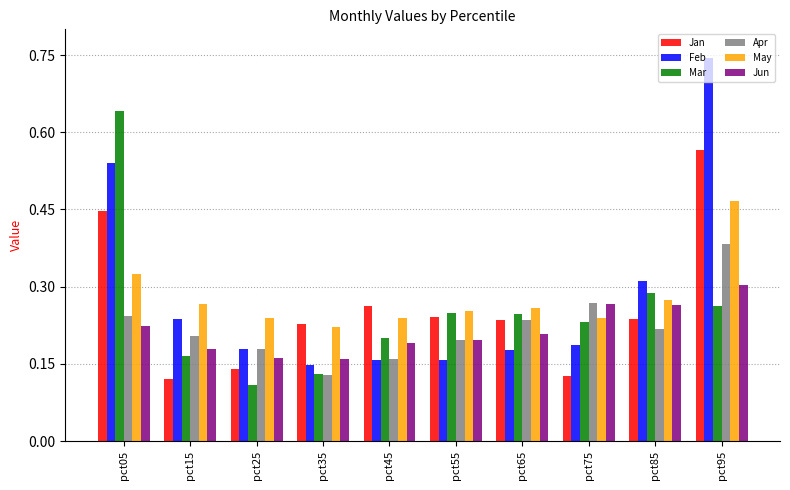

At how many categories does at least one series exceed 0?

10